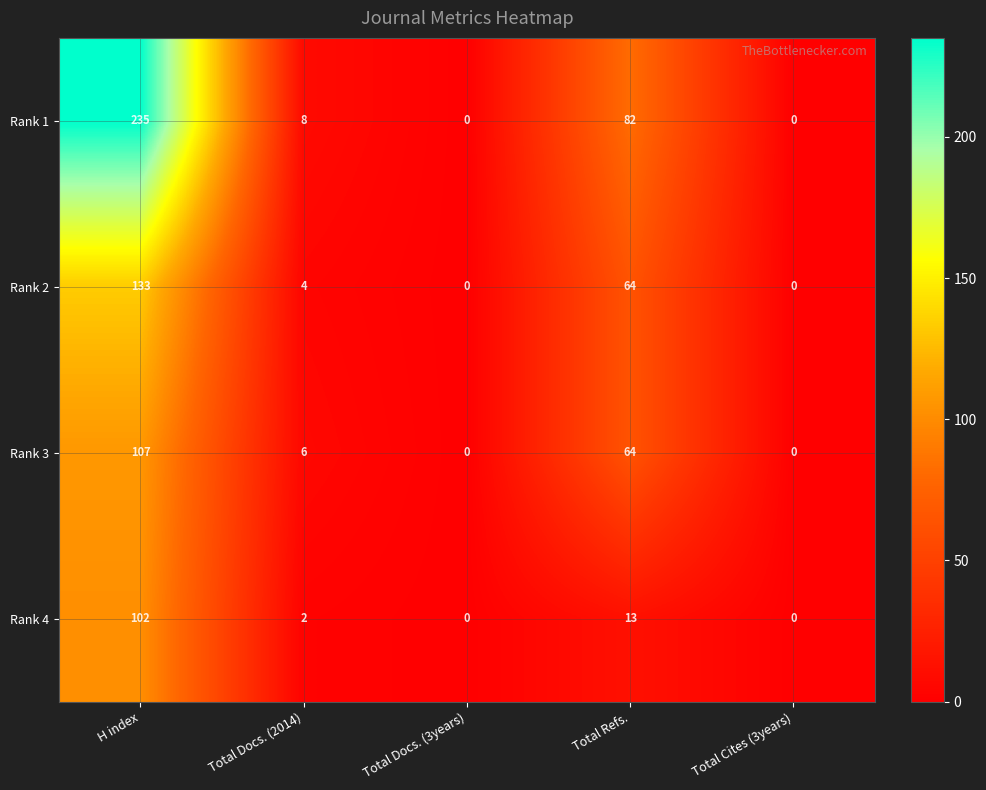

What is the sum of all Rank 4 values?

117